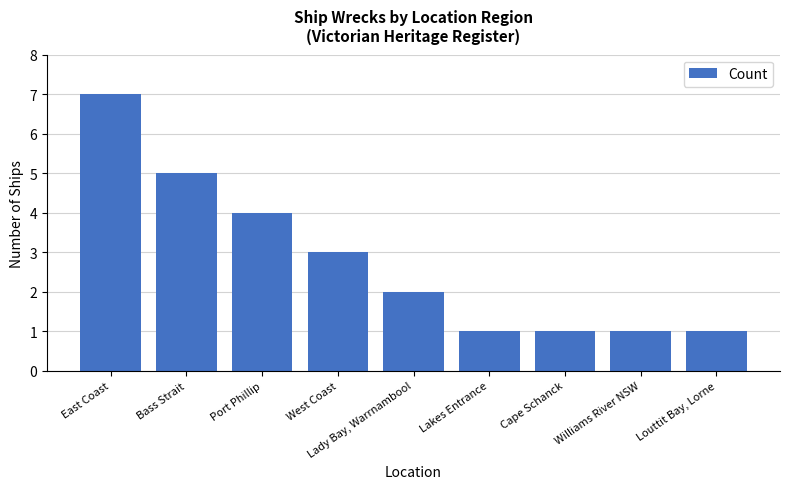

Read the value at Williams River NSW.

1